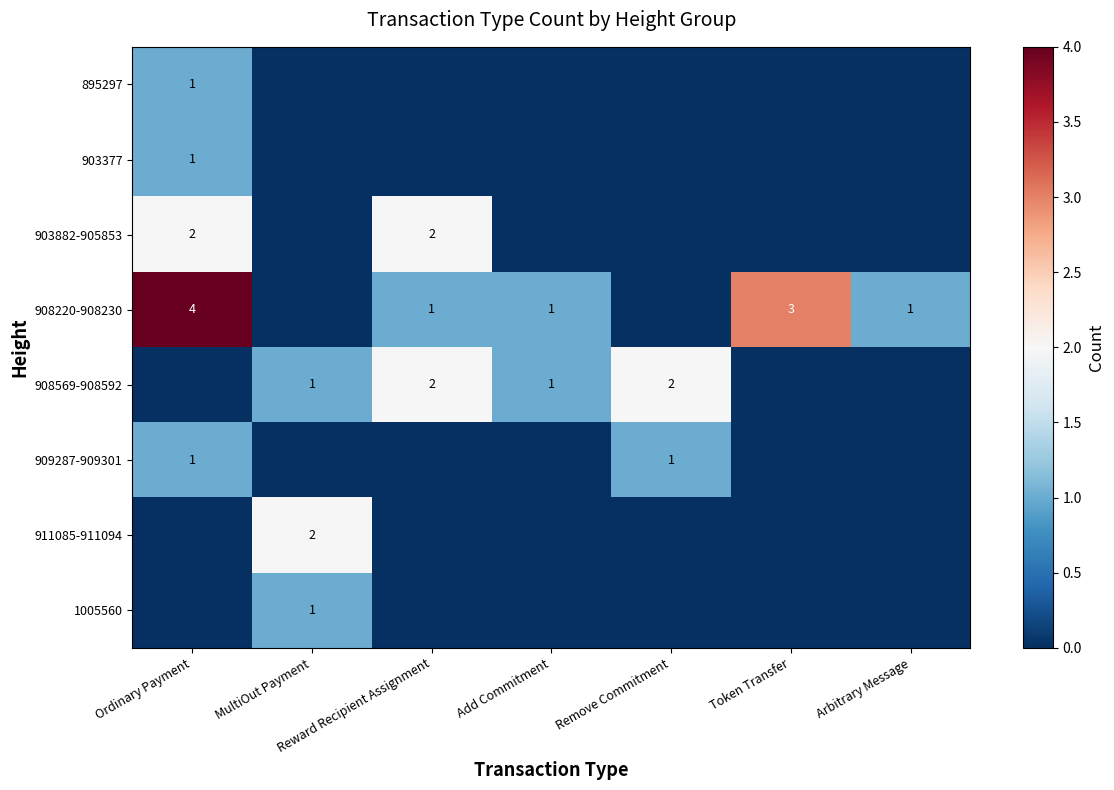

The 909287-909301 series shows 1 at Ordinary Payment. True or false?

True